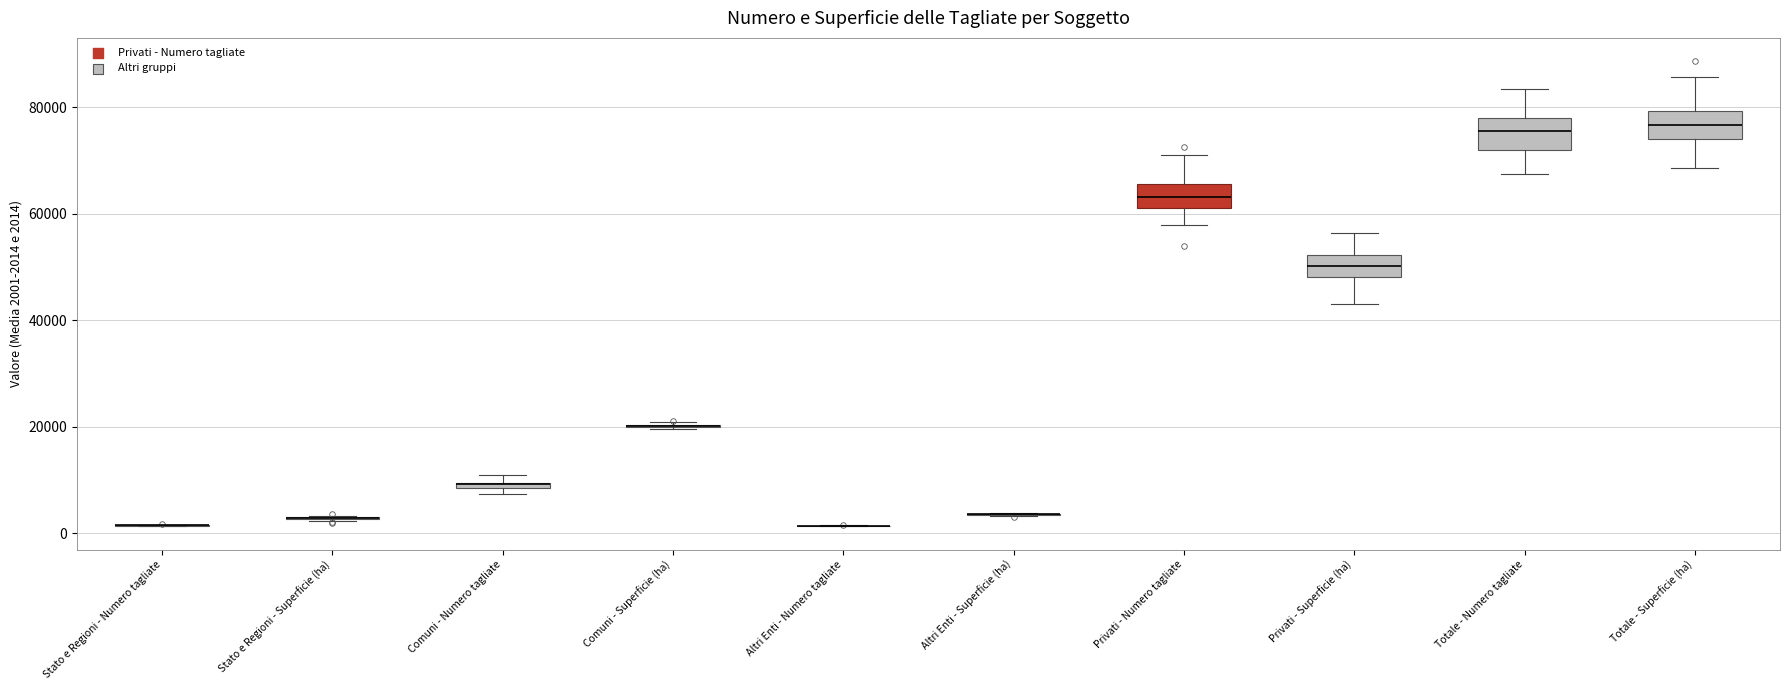

Where is the lower edge of the box for Totale - Superficie (ha) on the y-axis? The values are not printed on the chart, so give them approximately, as read against the axis.

74000